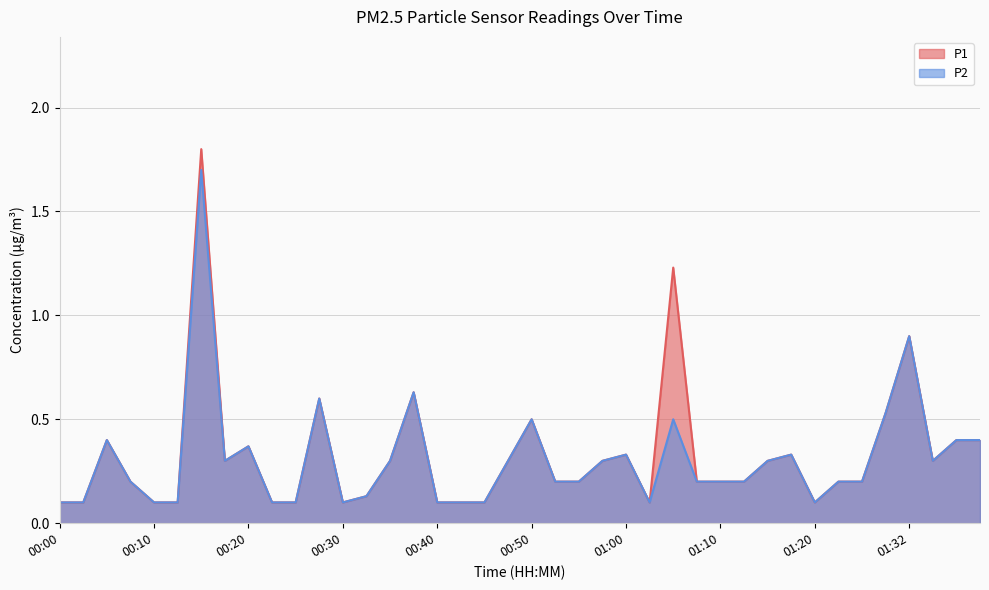

What is the difference between the P2 values at 00:45 and 00:08?

0.1